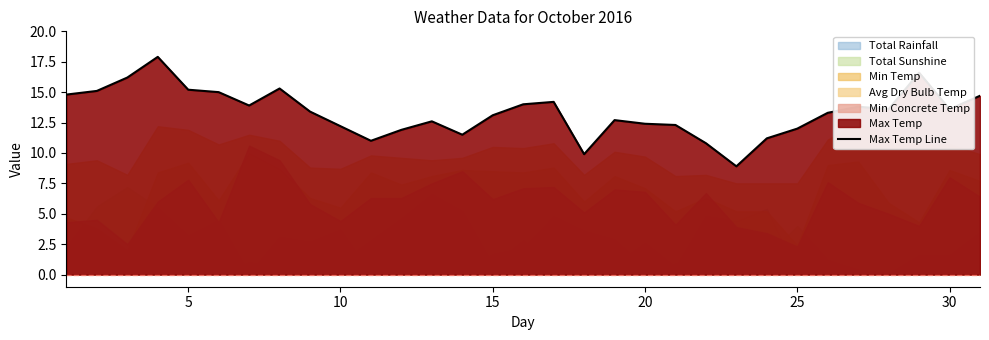

How many lines are shown in the chart?

1